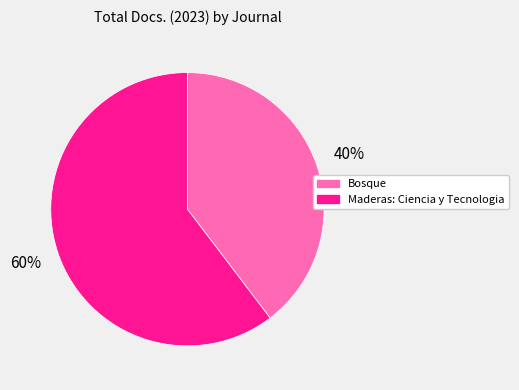

Do Bosque and Maderas: Ciencia y Tecnologia together represent more than half of the pie?

Yes